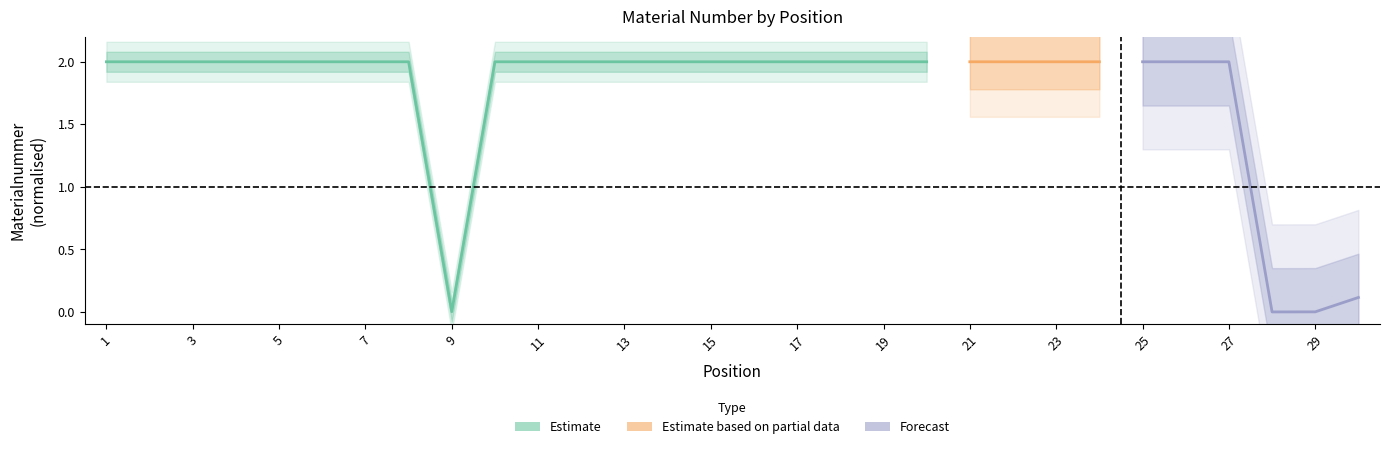

The chart shows a value of 1.3 at 4. True or false?

False